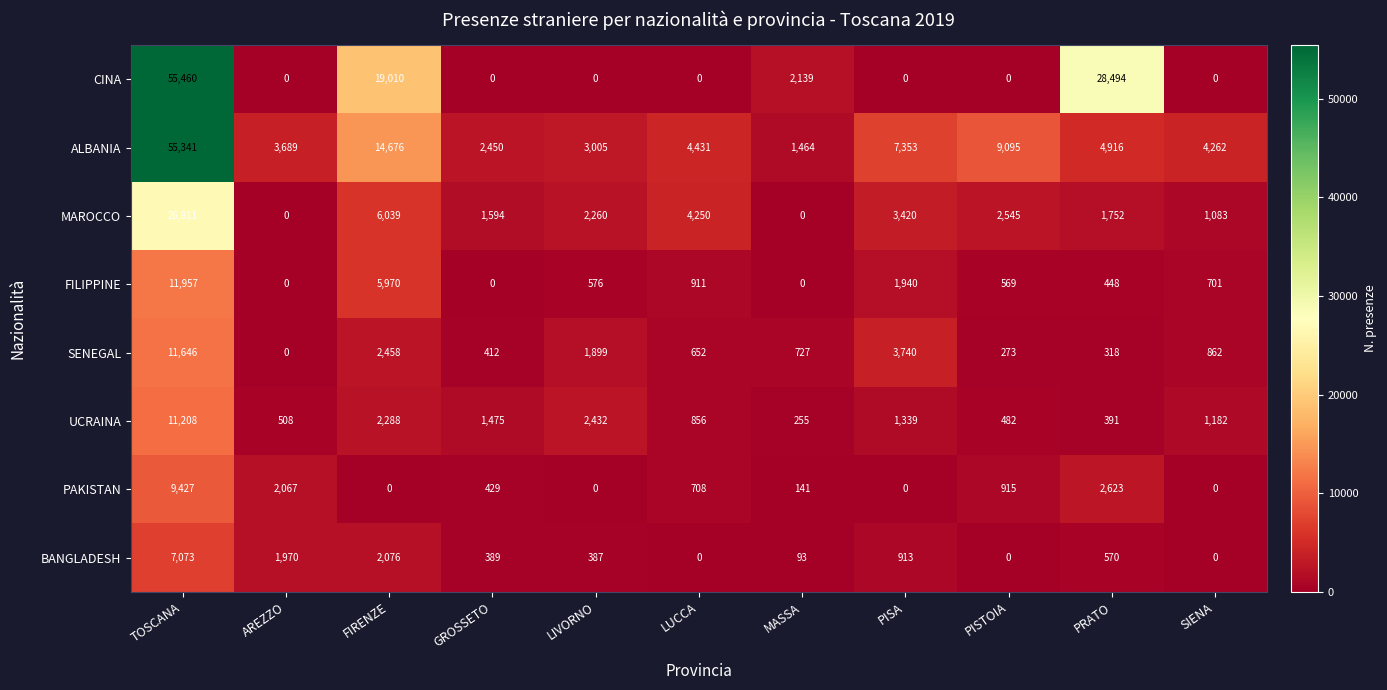

The value of ALBANIA at SIENA is 899. True or false?

False